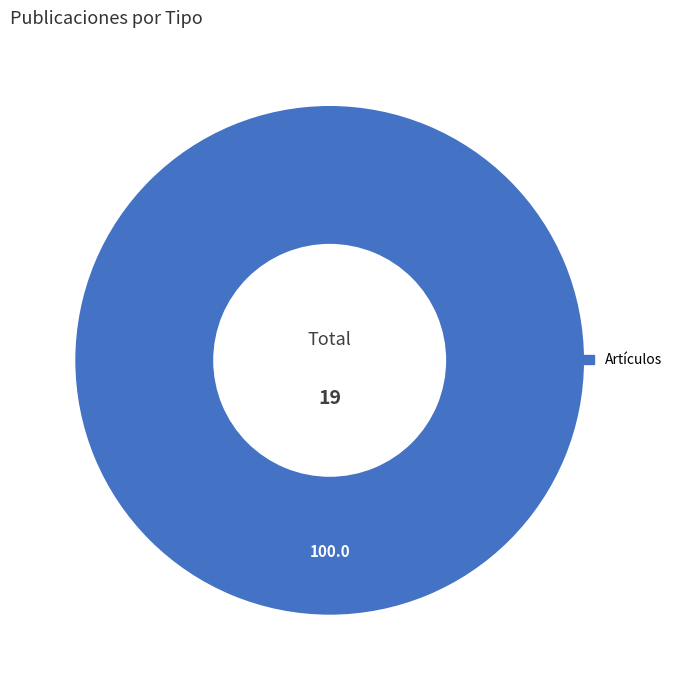

Does any single category account for the majority?

Yes